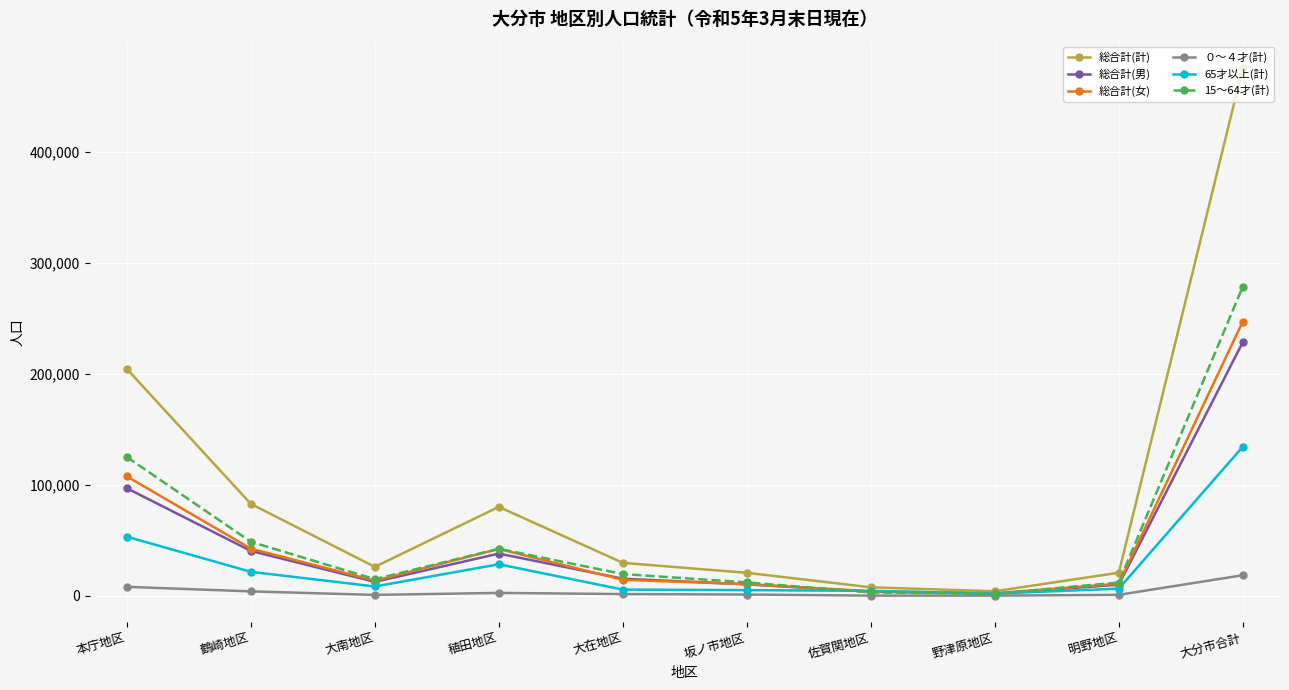

What is the minimum value shown in the chart?

61